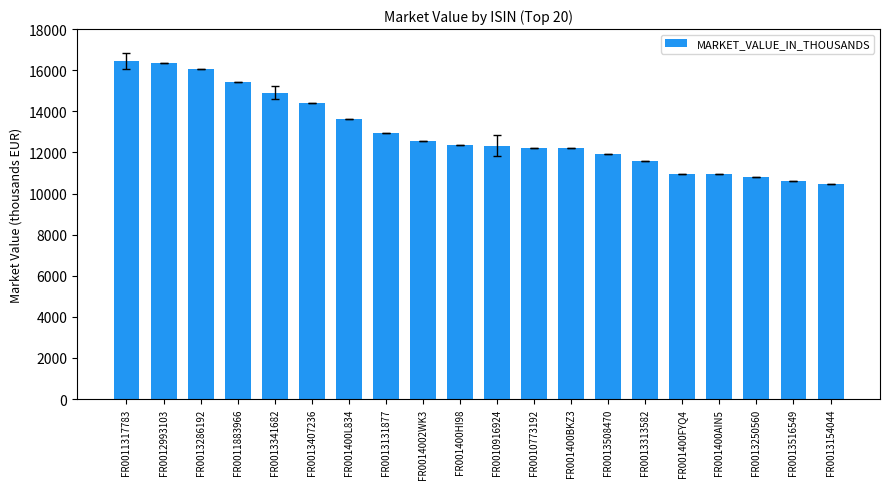

What is the minimum value shown in the chart?

10476